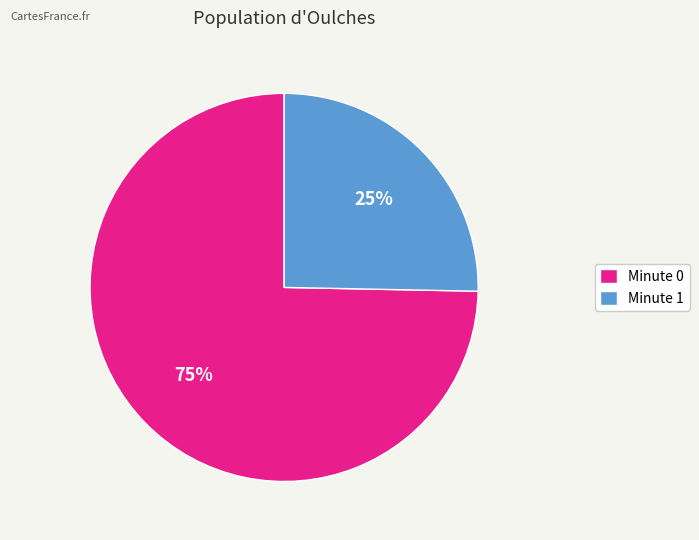

To the nearest percent, what portion does Minute 0 represent?

75%